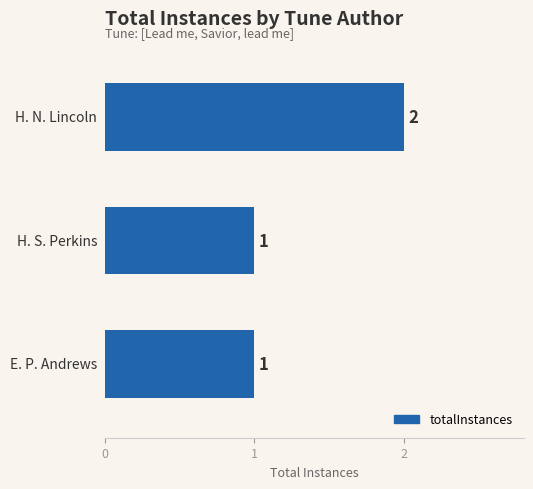

What is the value of the 2nd bar from the top?

1